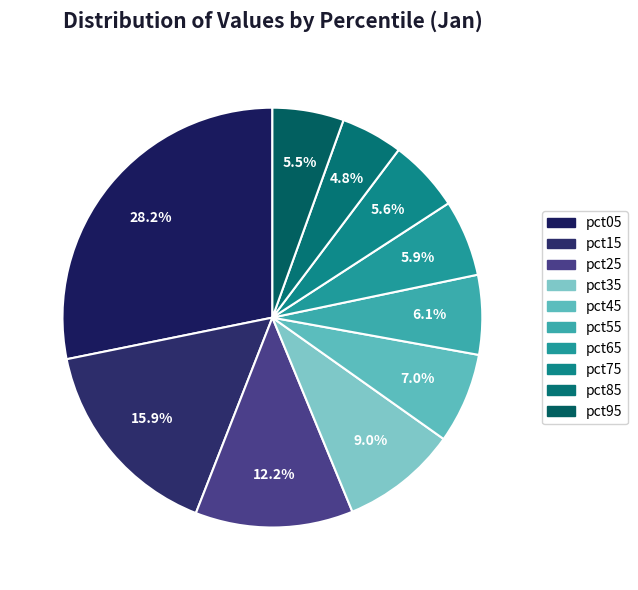

To the nearest percent, what is the difference between the pct05 and pct85 slice percentages?

23%